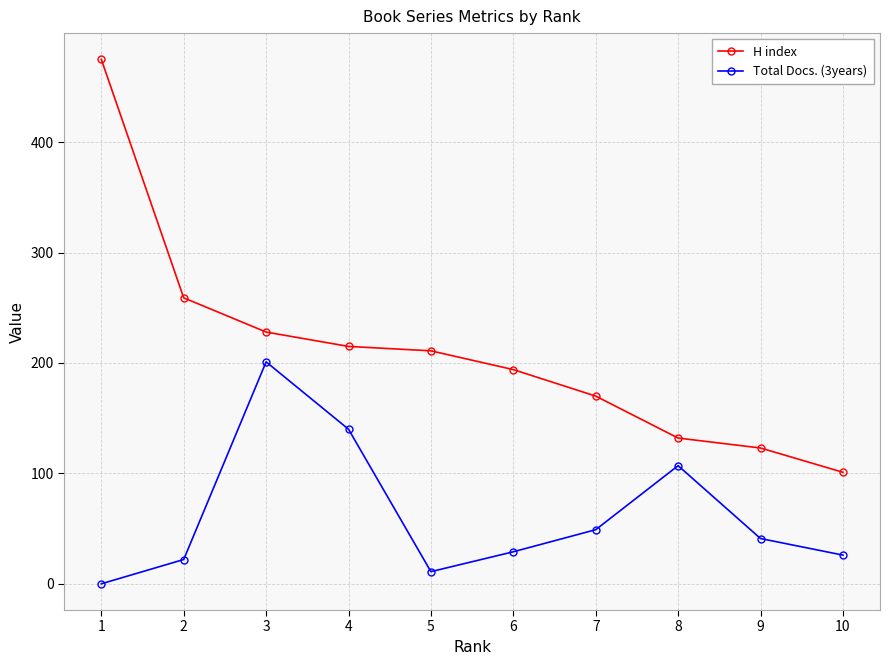

Which category has the highest value in the H index series?

1